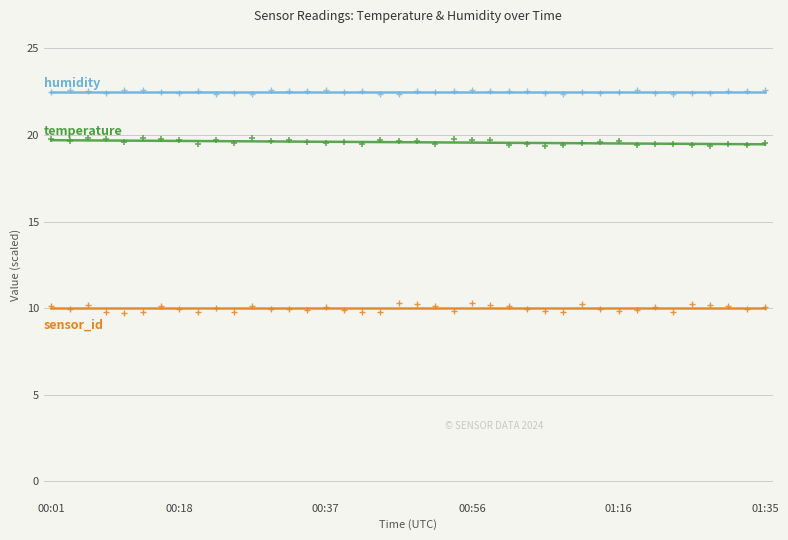

Across all data points, what is the range of Y values (max minus min)?

12.9